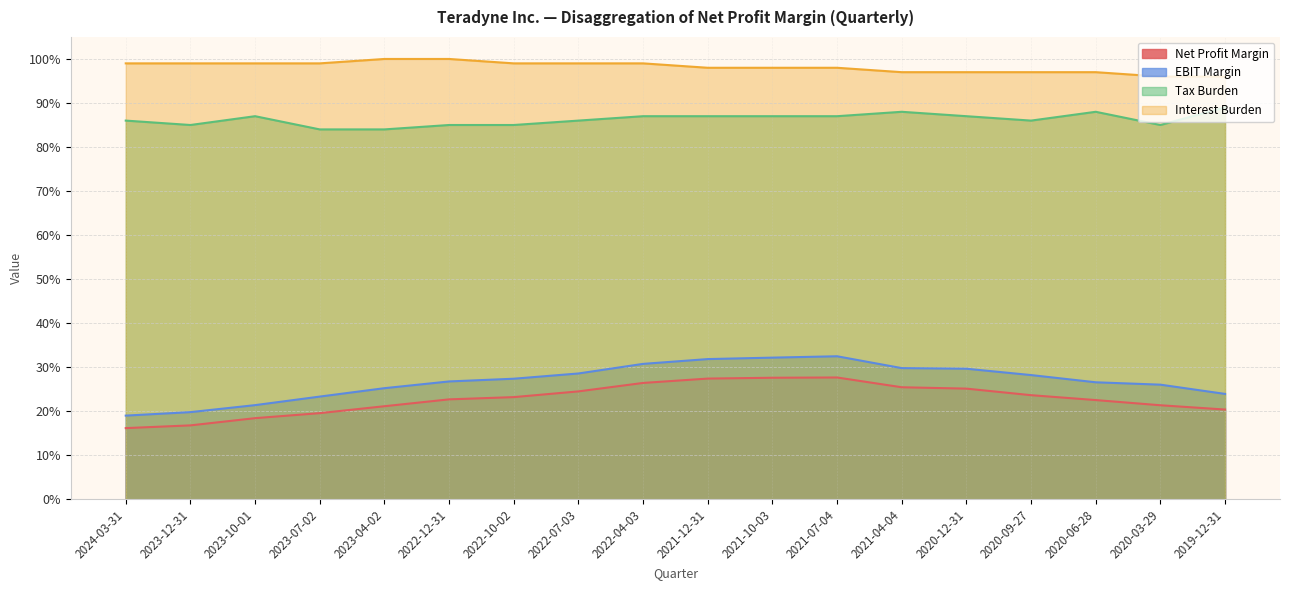

What is the value of the Tax Burden point at the 15th from the left?

0.9